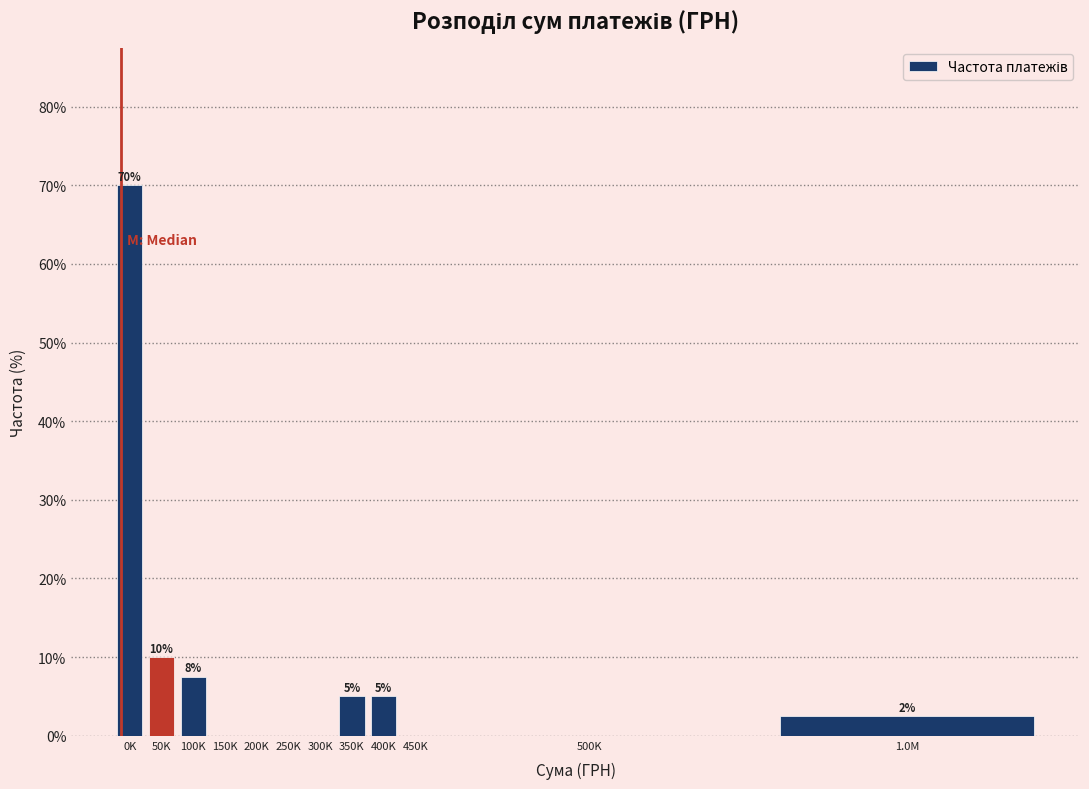

Between 400K and 450K, which is larger?

400K